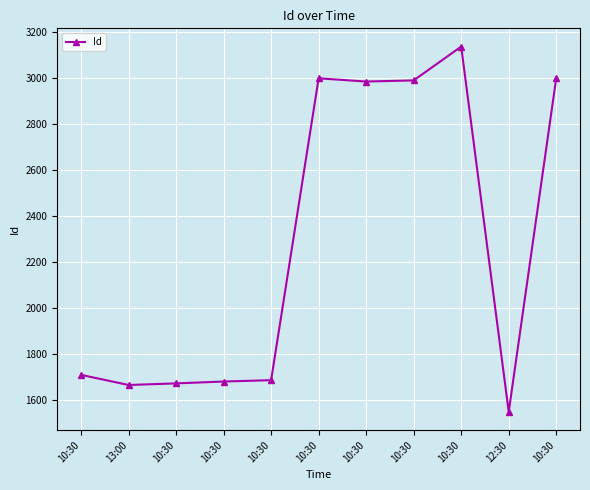

Does the chart have visible grid lines?

Yes